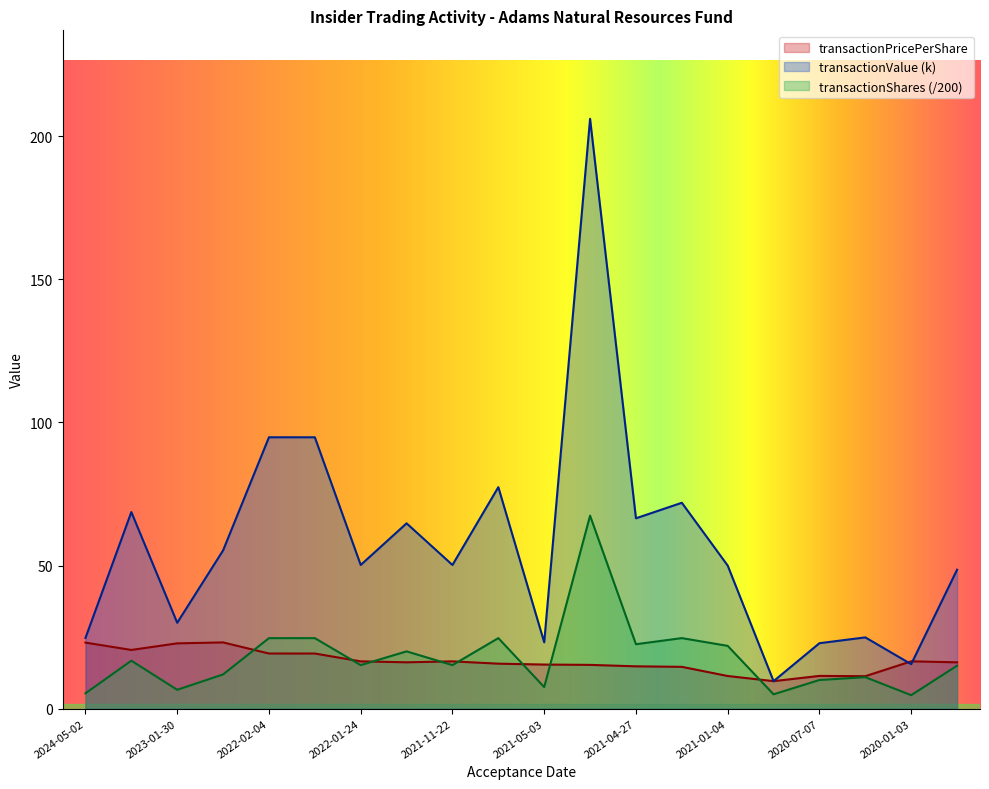

Count the number of categories in the chart.

20